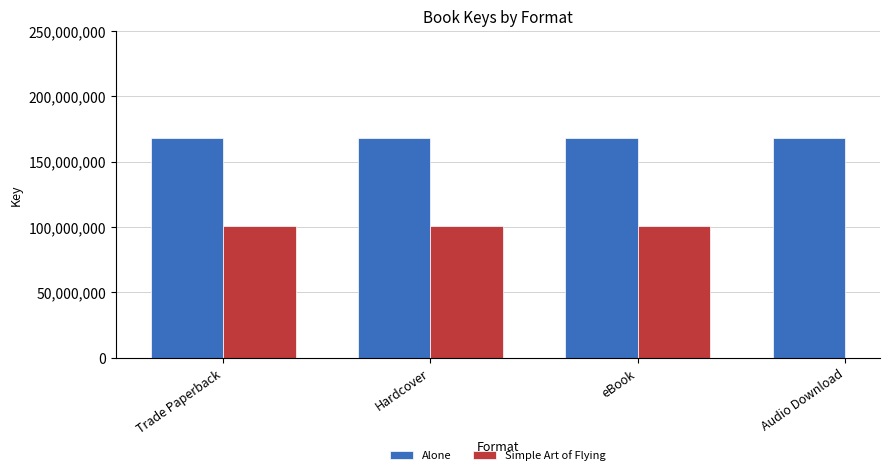

What is the maximum value shown in the chart?

168261136.0